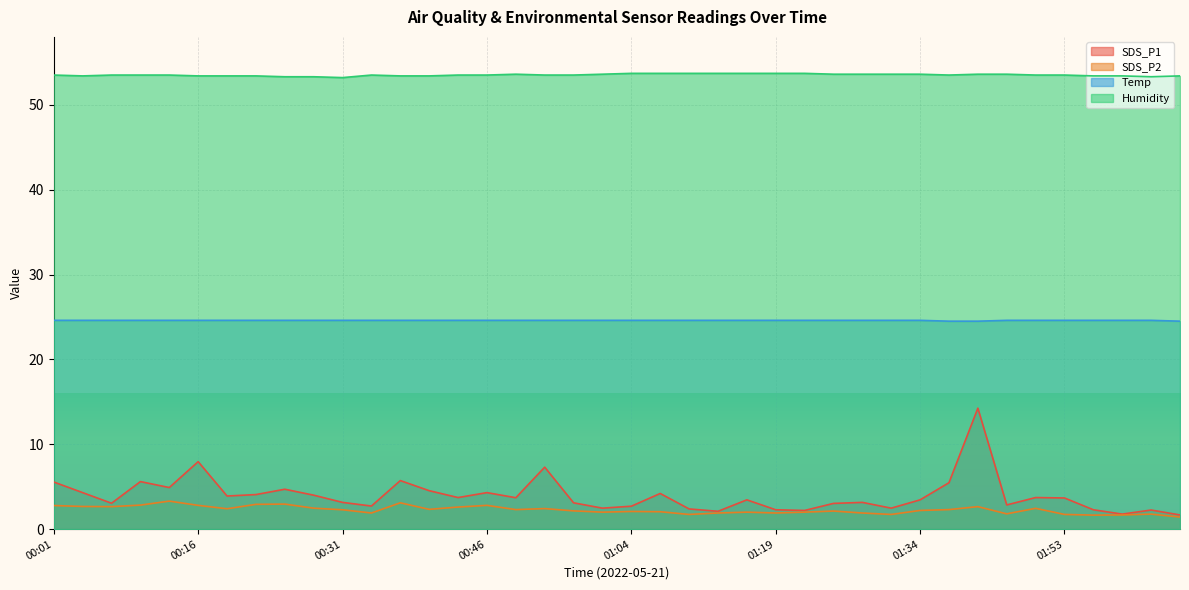

Rank the categories by Temp value from highest to lowest.

00:01, 00:04, 00:07, 00:10, 00:13, 00:16, 00:19, 00:22, 00:25, 00:28, 00:31, 00:34, 00:37, 00:40, 00:43, 00:46, 00:49, 00:52, 00:55, 01:01, 01:04, 01:07, 01:10, 01:13, 01:16, 01:19, 01:22, 01:25, 01:28, 01:31, 01:34, 01:47, 01:50, 01:53, 01:56, 01:59, 02:02, 01:37, 01:40, 02:05